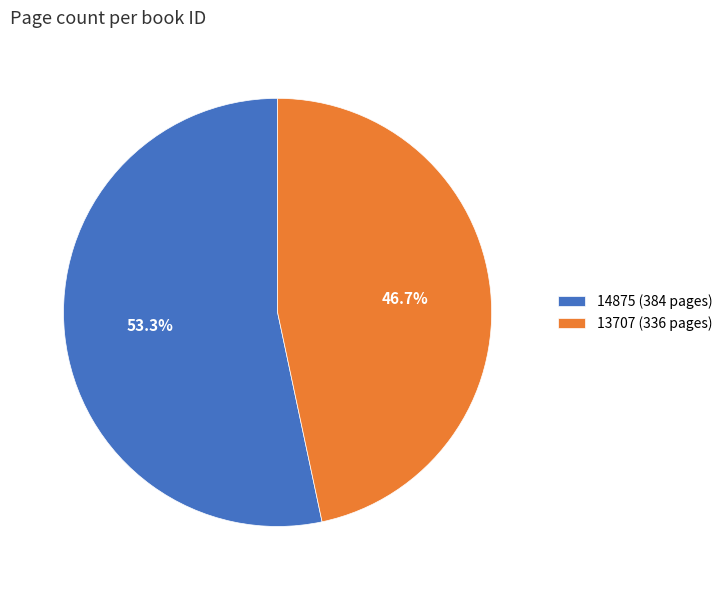

Which has a higher value, 14875 or 13707?

14875